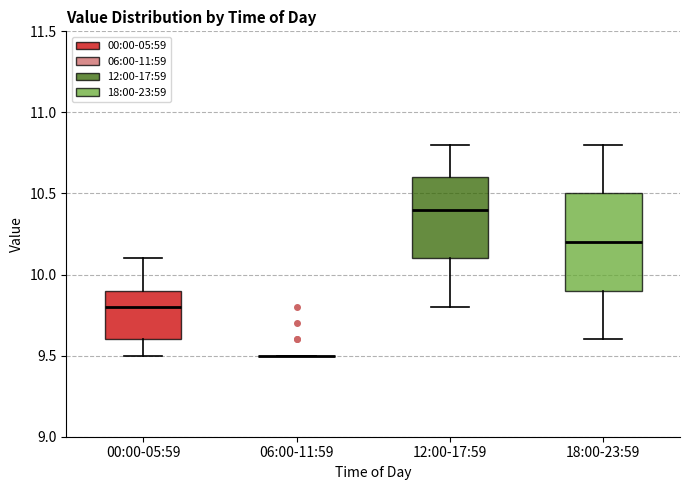

Reading left to right, transcribe this box plot: for each box, give where its median line is, the range the box spans, and where its two whiskers end, as read against the y-axis. The values are not printed on the chart, so give them approximately, as read against the axis.

00:00-05:59: median 9.8, box 9.6 to 9.9, whiskers 9.5 to 10.1
06:00-11:59: box collapsed to a line at 9.5, whiskers 9.5 to 9.5
12:00-17:59: median 10.4, box 10.1 to 10.6, whiskers 9.8 to 10.8
18:00-23:59: median 10.2, box 9.9 to 10.5, whiskers 9.6 to 10.8